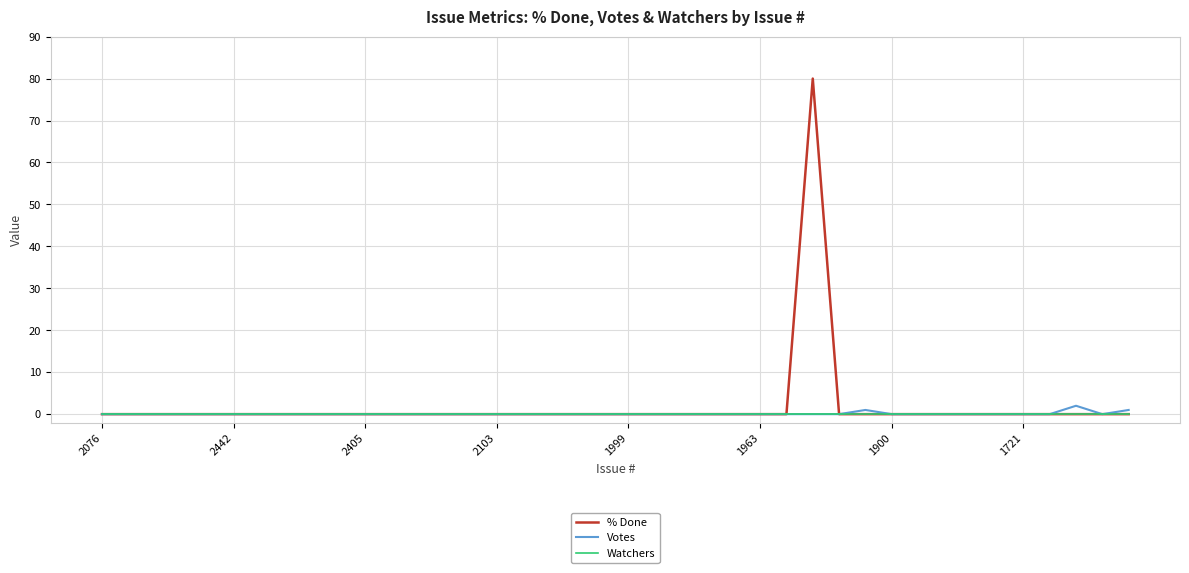

Which series has the widest spread of values?

% Done